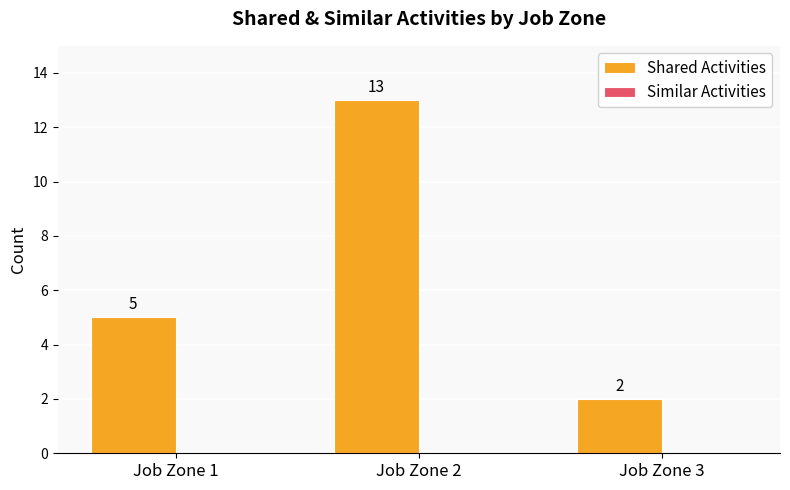

How many categories are shown in the chart?

3